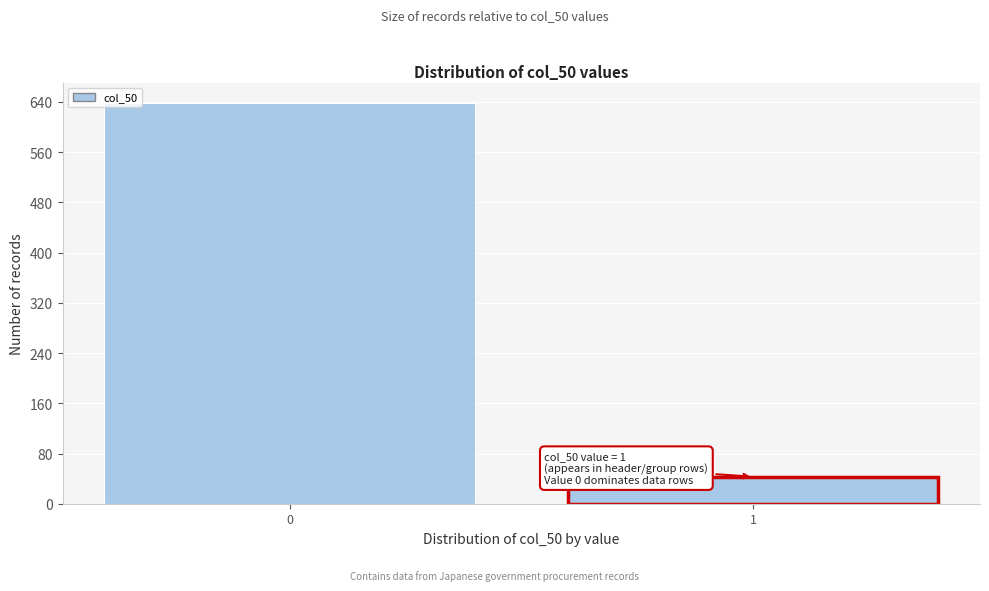

Reading right to left, list all the values displayed in this chart.

43	639